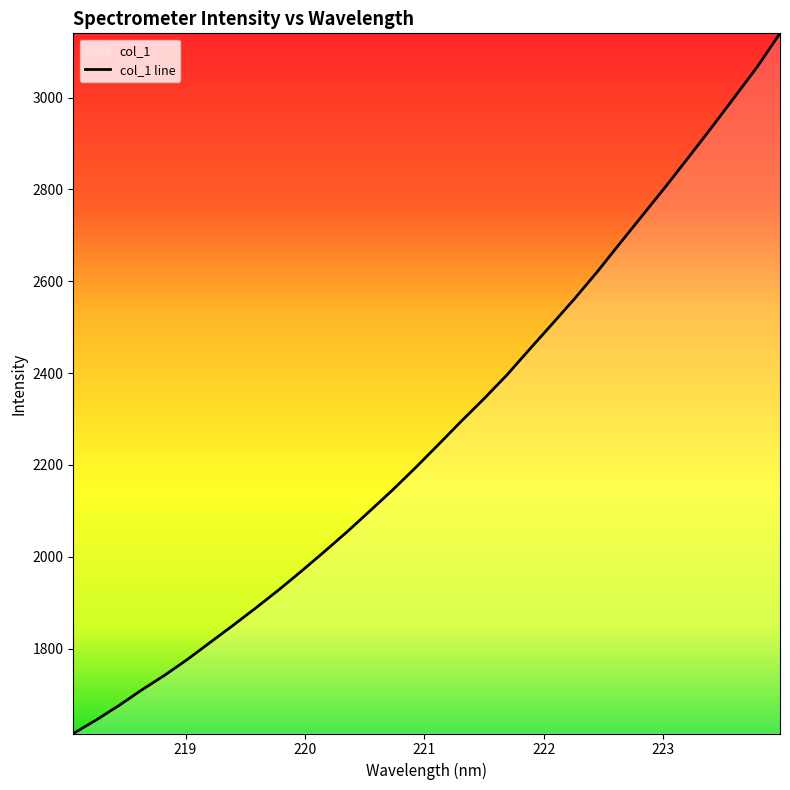

What is the difference between the maximum and minimum values?

1525.0